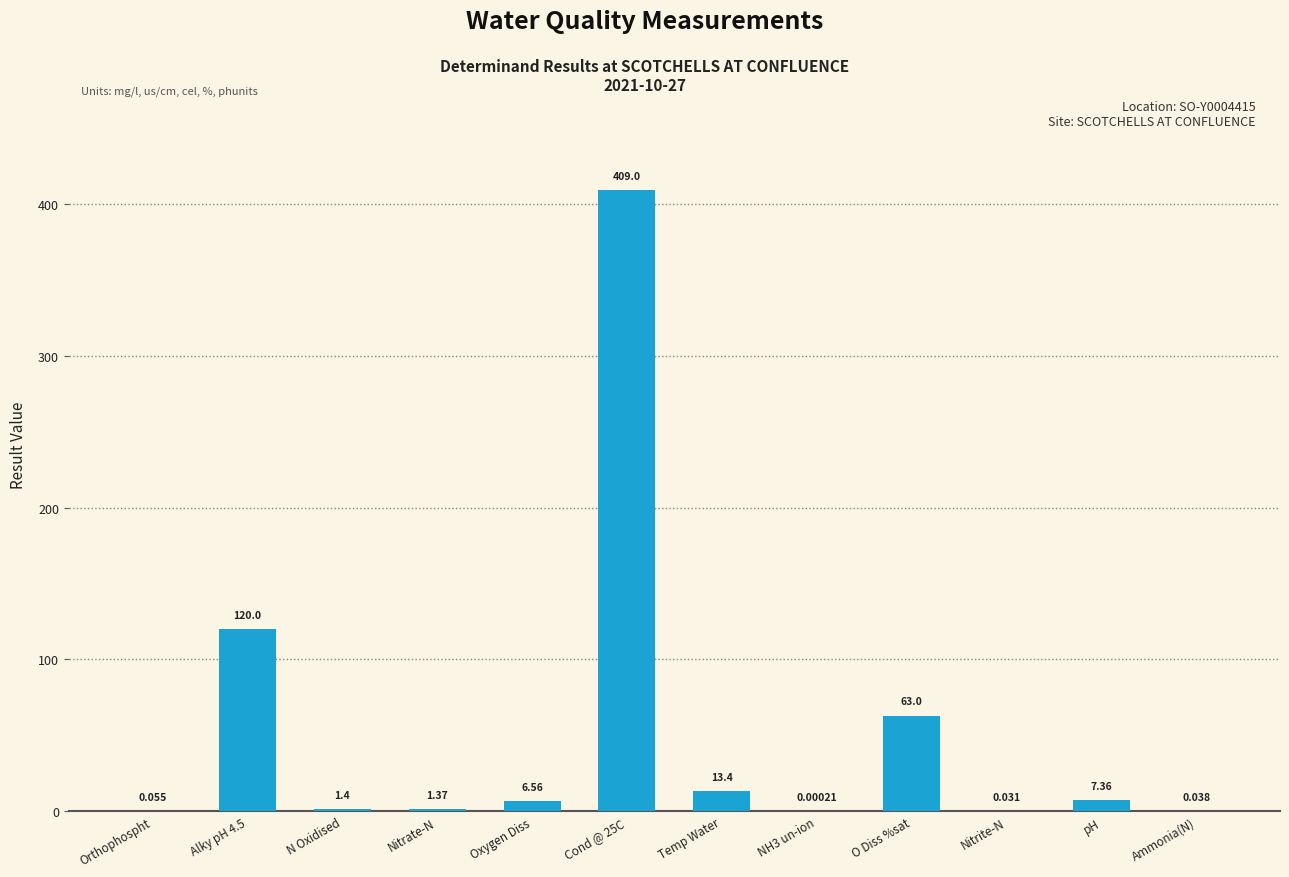

Which has a higher value, Nitrate-N or Ammonia(N)?

Nitrate-N